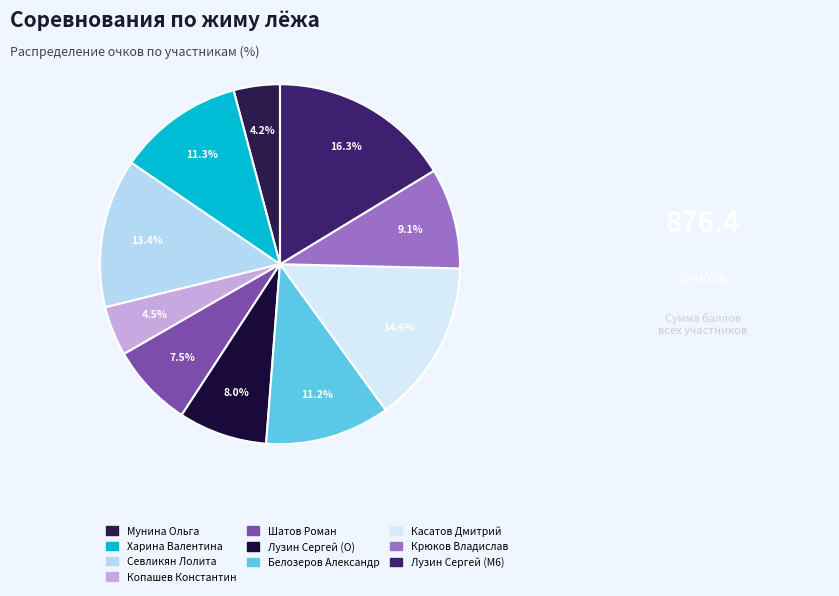

Is there a majority slice in this chart?

No